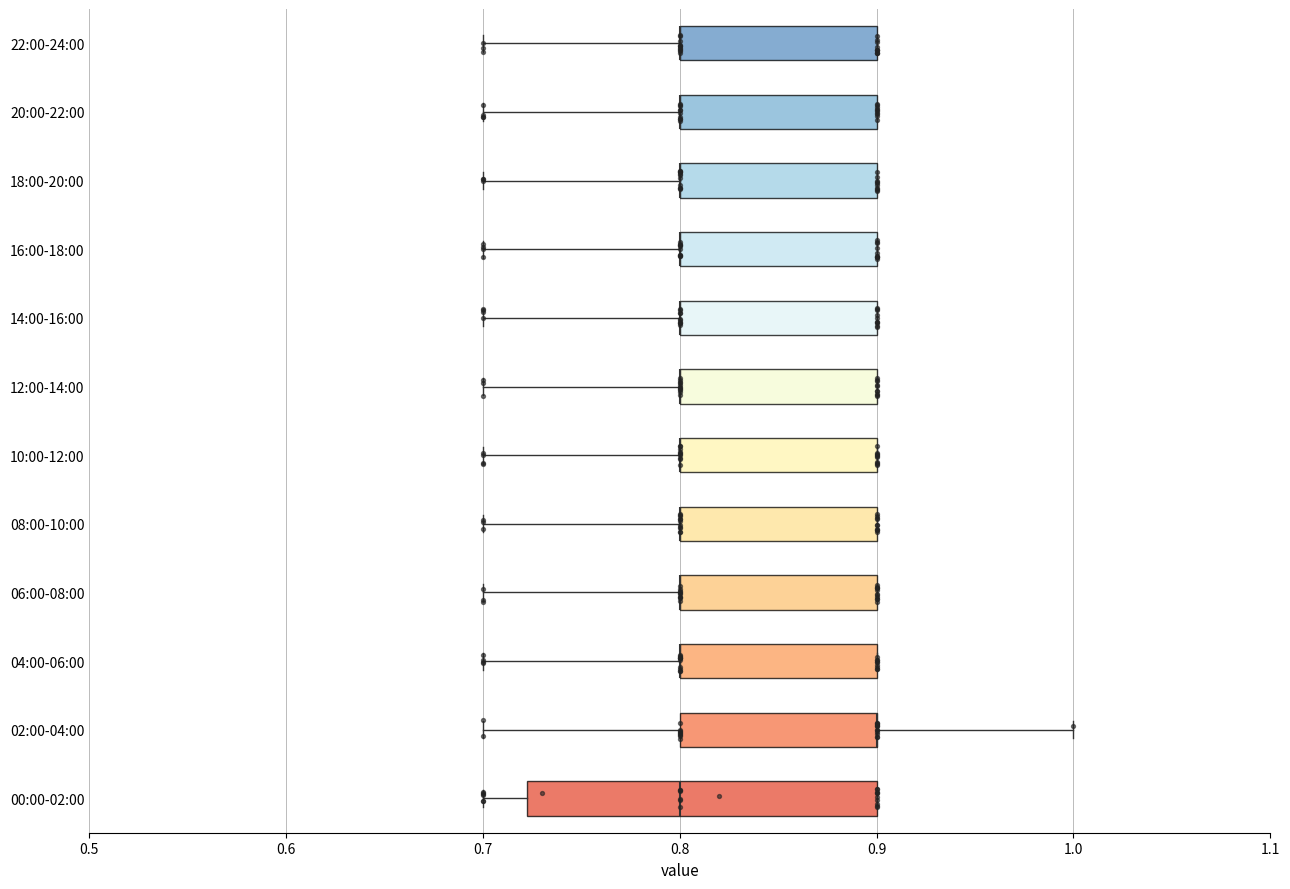

Reading bottom to top, transcribe this box plot: for each box, give where its median line is, the range the box spans, and where its two whiskers end, as read against the x-axis. The values are not printed on the chart, so give them approximately, as read against the axis.

00:00-02:00: median 0.80, box 0.72 to 0.90, whiskers 0.70 to 0.90
02:00-04:00: median 0.90 (drawn on the box's right edge), box 0.80 to 0.90, whiskers 0.70 to 1.00
04:00-06:00: median 0.80 (drawn on the box's left edge), box 0.80 to 0.90, whiskers 0.70 to 0.90
06:00-08:00: median 0.80 (drawn on the box's left edge), box 0.80 to 0.90, whiskers 0.70 to 0.90
08:00-10:00: median 0.80 (drawn on the box's left edge), box 0.80 to 0.90, whiskers 0.70 to 0.90
10:00-12:00: median 0.80 (drawn on the box's left edge), box 0.80 to 0.90, whiskers 0.70 to 0.90
12:00-14:00: median 0.80 (drawn on the box's left edge), box 0.80 to 0.90, whiskers 0.70 to 0.90
14:00-16:00: median 0.80 (drawn on the box's left edge), box 0.80 to 0.90, whiskers 0.70 to 0.90
16:00-18:00: median 0.80 (drawn on the box's left edge), box 0.80 to 0.90, whiskers 0.70 to 0.90
18:00-20:00: median 0.80 (drawn on the box's left edge), box 0.80 to 0.90, whiskers 0.70 to 0.90
20:00-22:00: median 0.80 (drawn on the box's left edge), box 0.80 to 0.90, whiskers 0.70 to 0.90
22:00-24:00: median 0.80 (drawn on the box's left edge), box 0.80 to 0.90, whiskers 0.70 to 0.90